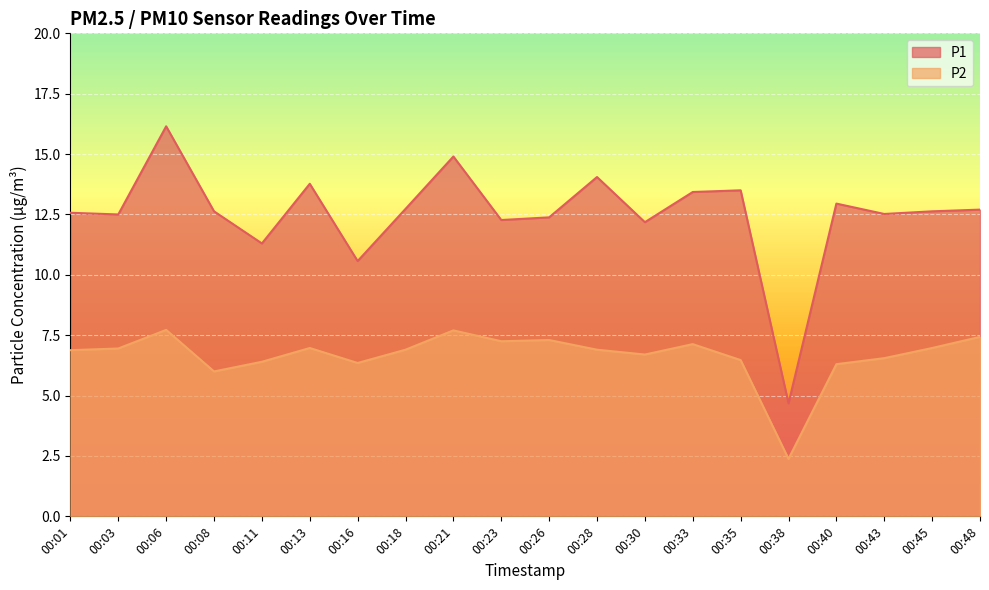

How many lines are shown in the chart?

2